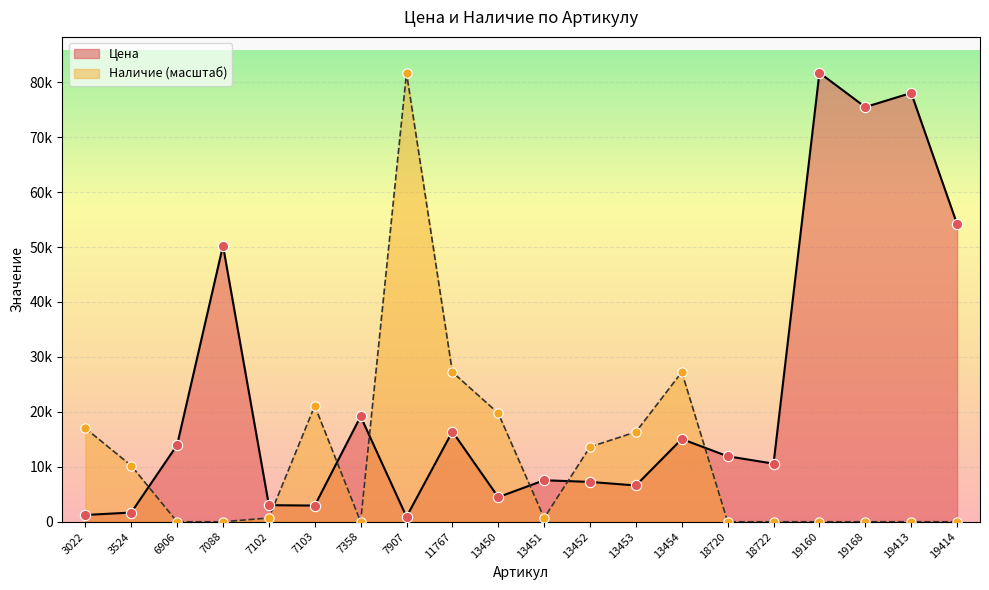

What is the total value across all series at 13453?

22943.6